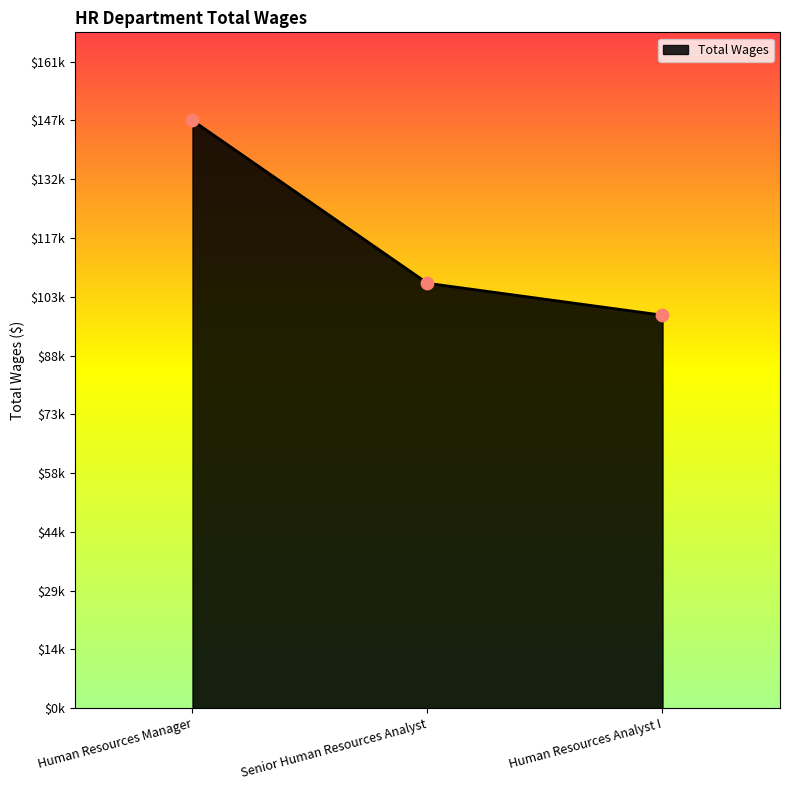

What is the change in value from Human Resources Manager to Human Resources Analyst I?

-48756